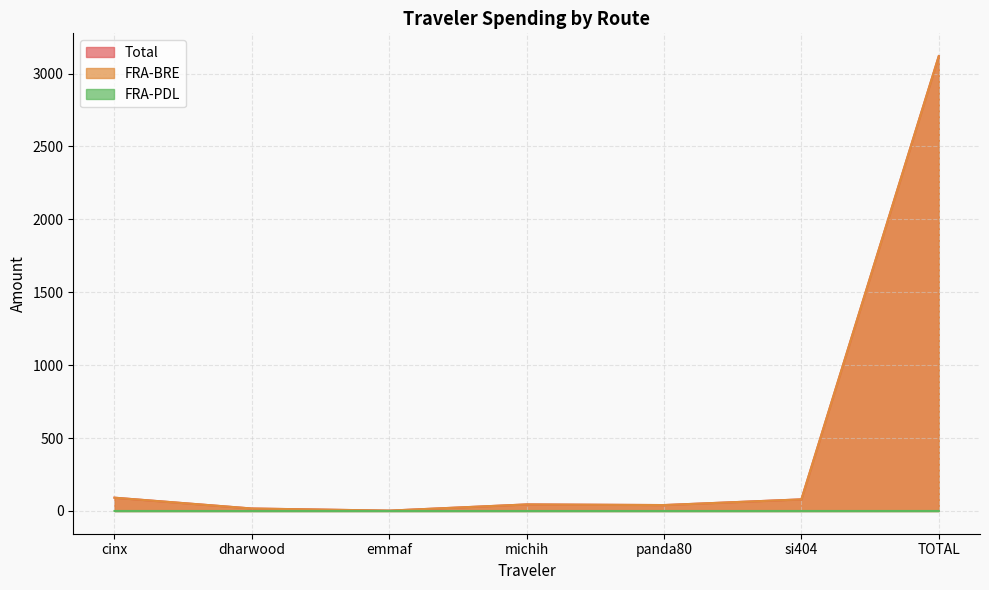

What are all the series names shown in the legend?

Total, FRA-BRE, FRA-PDL